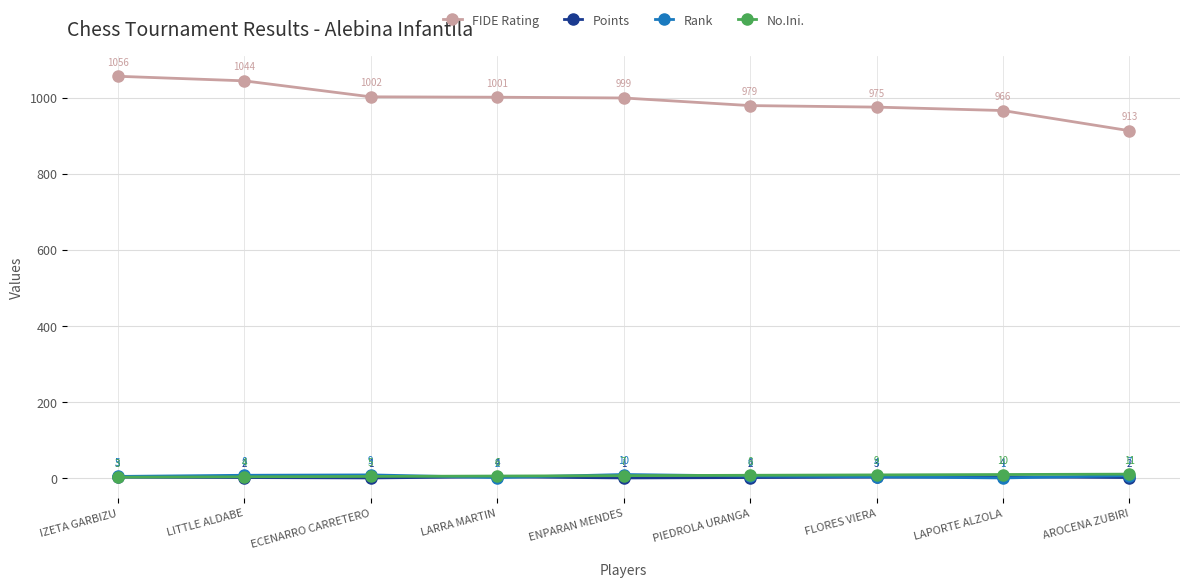

What is the approximate value of No.Ini. at LAPORTE ALZOLA?

10